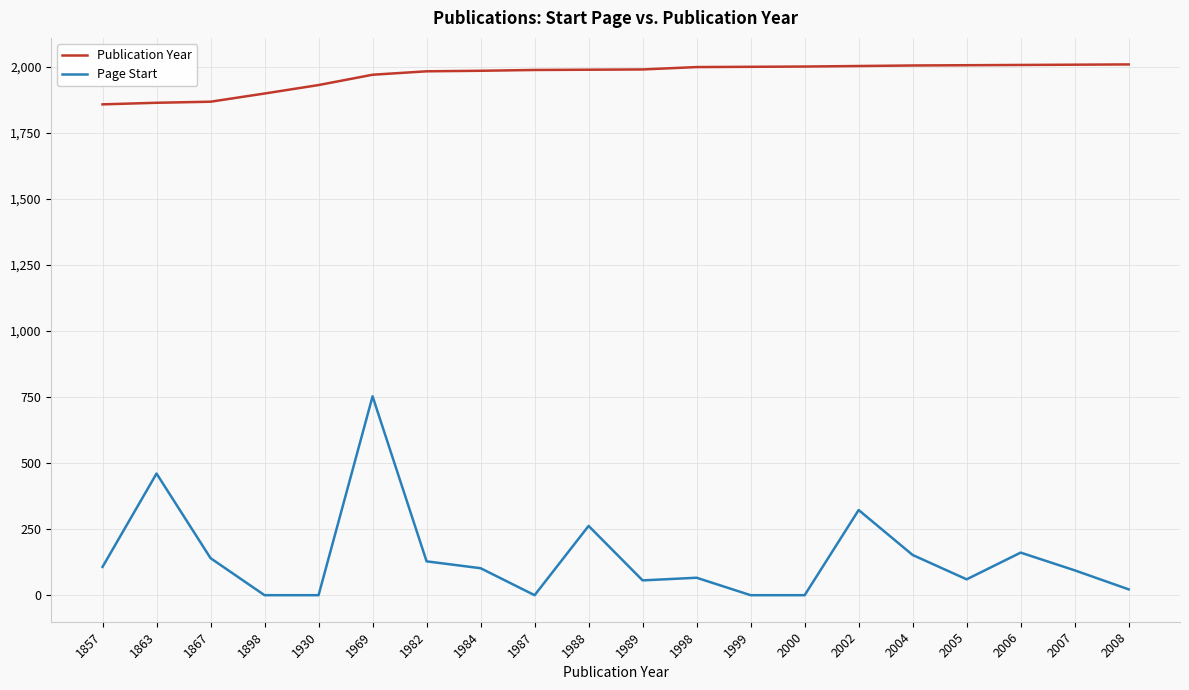

Count the number of categories in the chart.

20